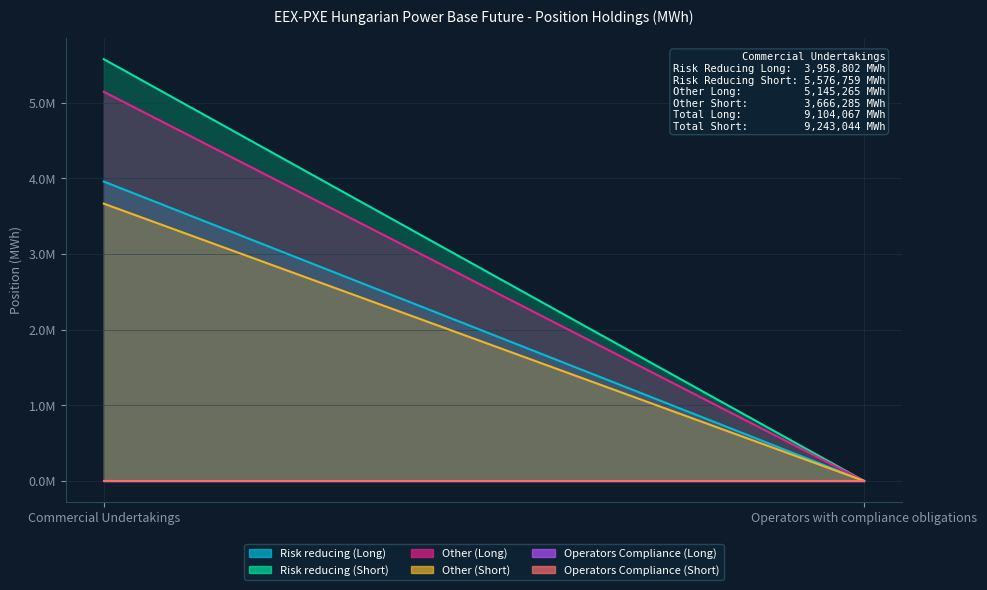

What is the average value of the Other (Short) series?

1833142